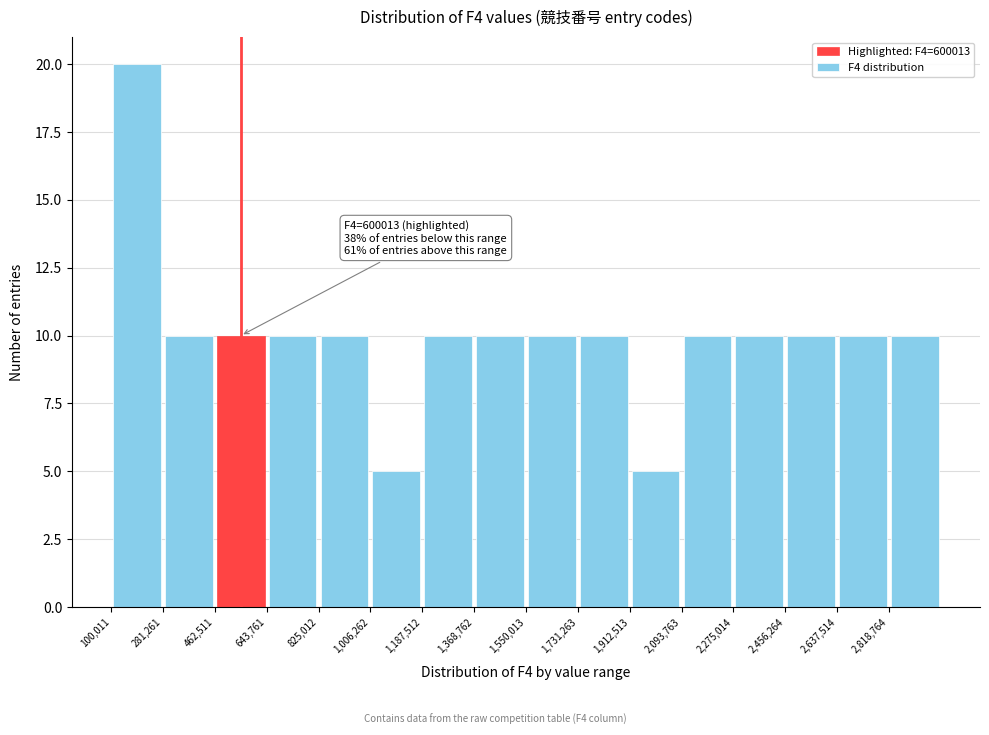

Over which range of the x-axis is the bar tallest?

100000 to 280000